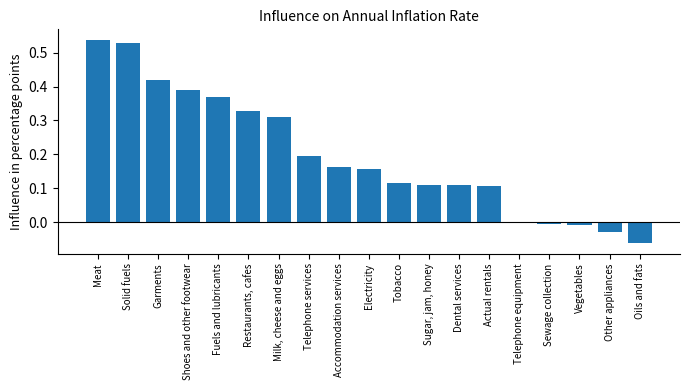

The value at Shoes and other footwear is 0.7. True or false?

False